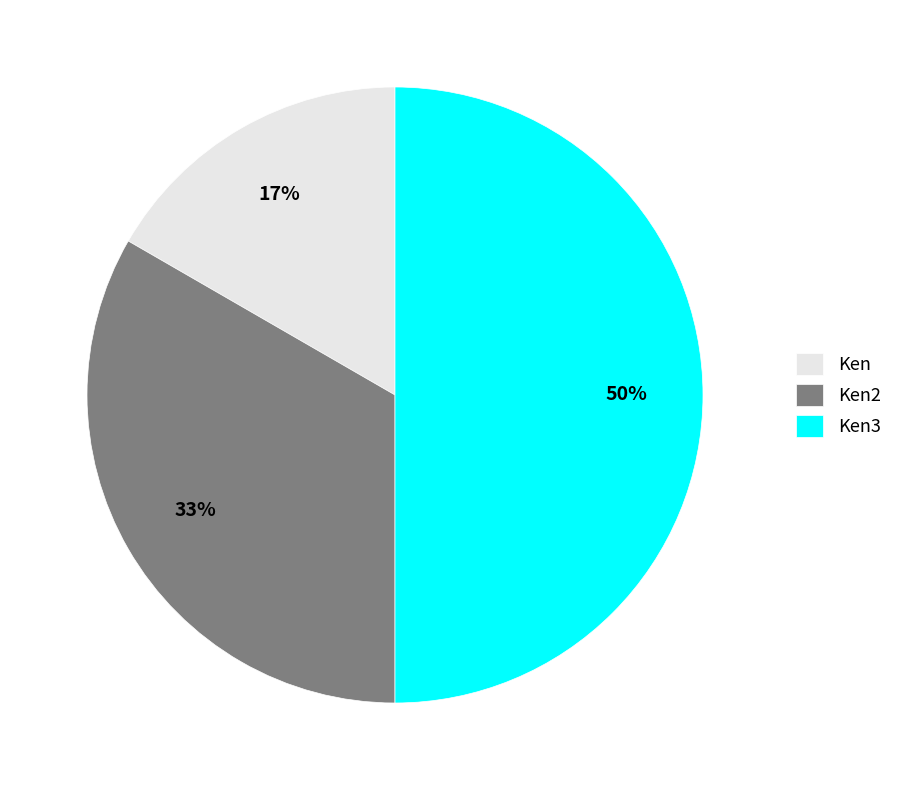

True or false: Ken2 accounts for 47% of the total.

False